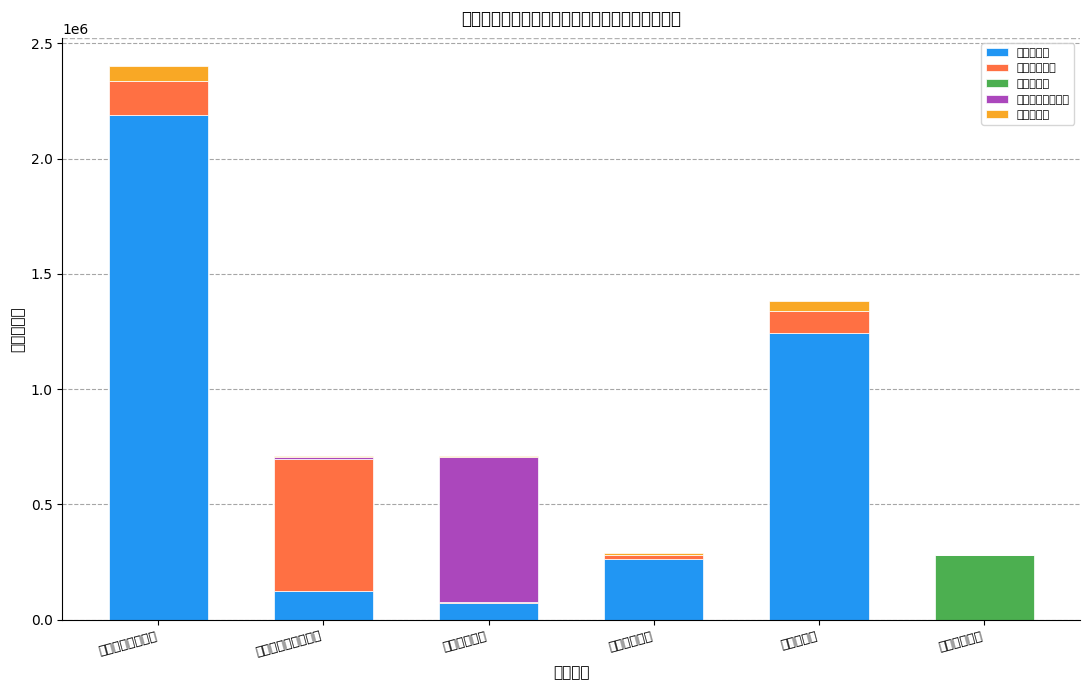

How many data points does each series have?

6